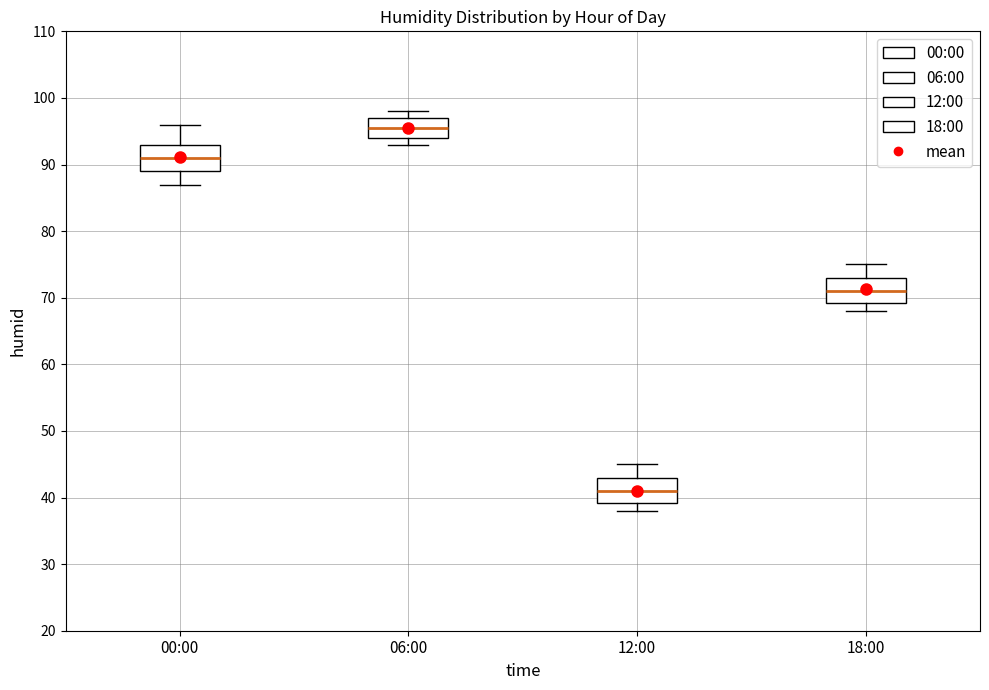

Reading left to right, transcribe this box plot: for each box, give where its median line is, the range the box spans, and where its two whiskers end, as read against the y-axis. The values are not printed on the chart, so give them approximately, as read against the axis.

00:00: median 91, box 89 to 93, whiskers 87 to 96
06:00: median 96, box 94 to 97, whiskers 93 to 98
12:00: median 41, box 39 to 43, whiskers 38 to 45
18:00: median 71, box 69 to 73, whiskers 68 to 75